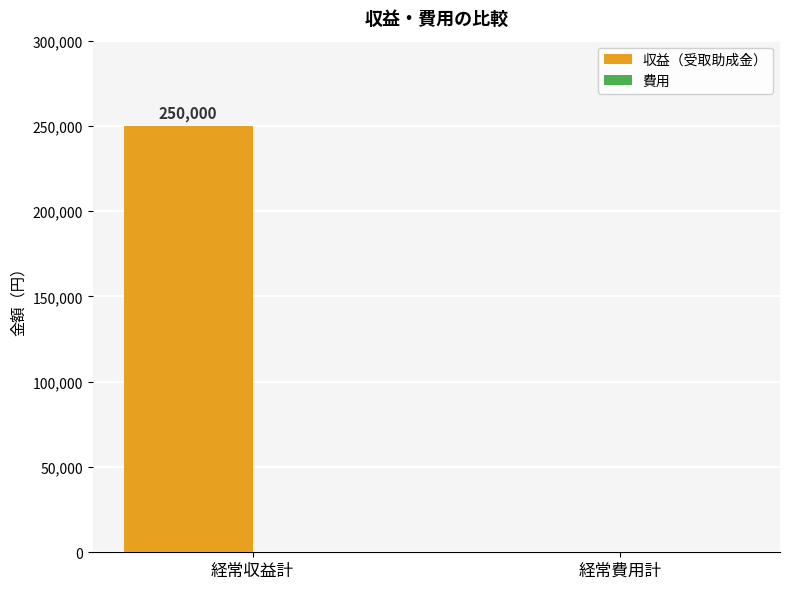

What is the change in value from 経常収益計 to 経常費用計?

-250000